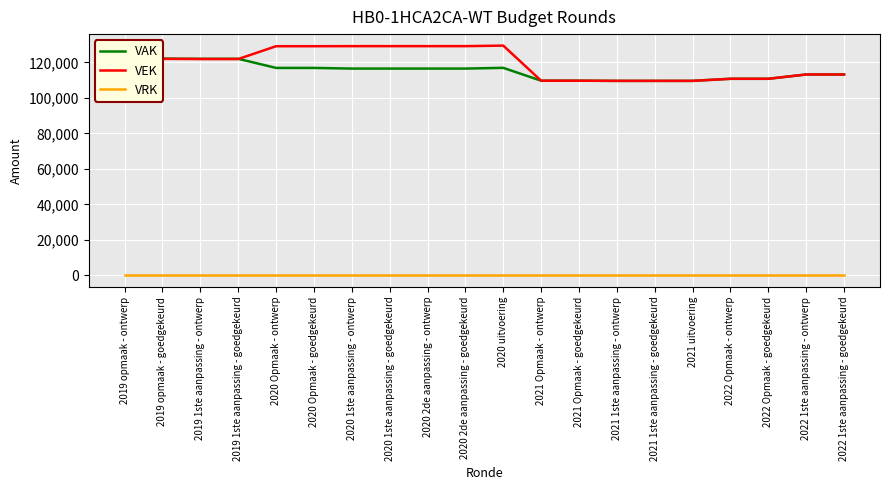

What is the value of the VEK point at the 15th from the left?

109593